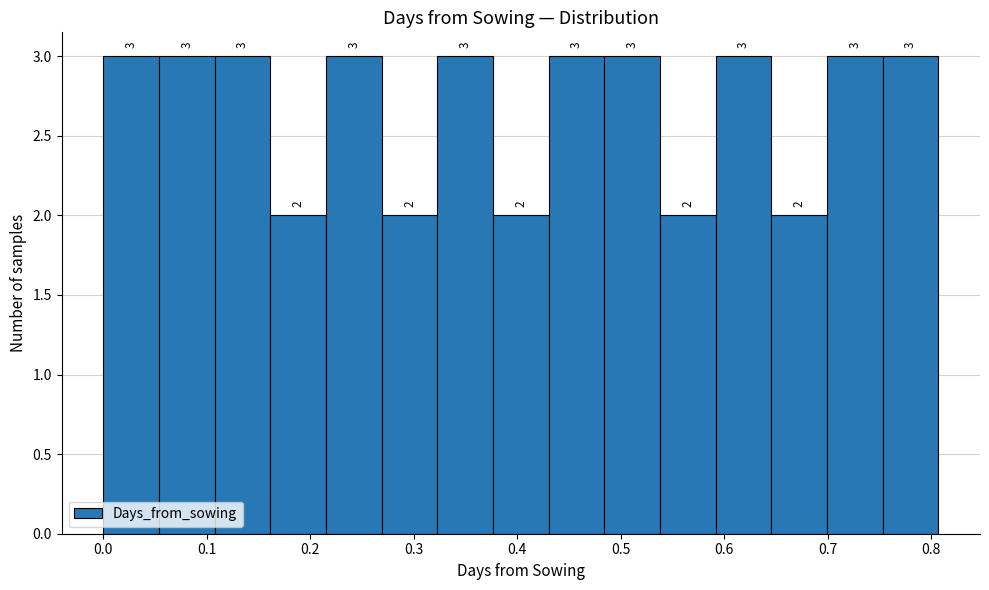

What is the height of the bar covering 0.27 to 0.32 on the x-axis? The bar edges are not printed on the chart, so give them approximately, as read against the axis.

2